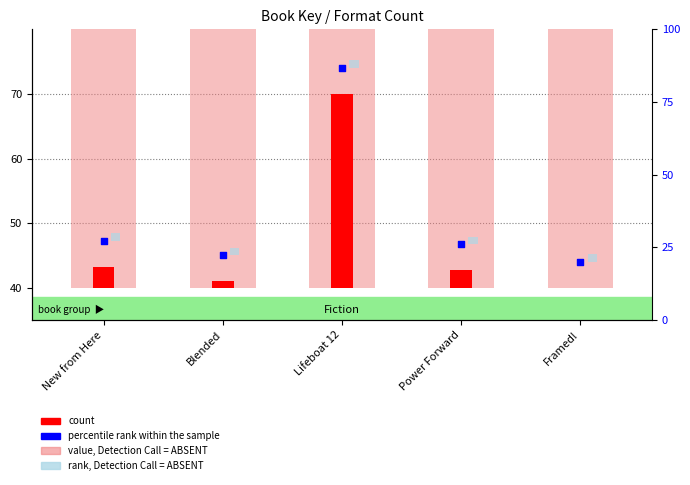

What is the total value across all series at New from Here?

97.9